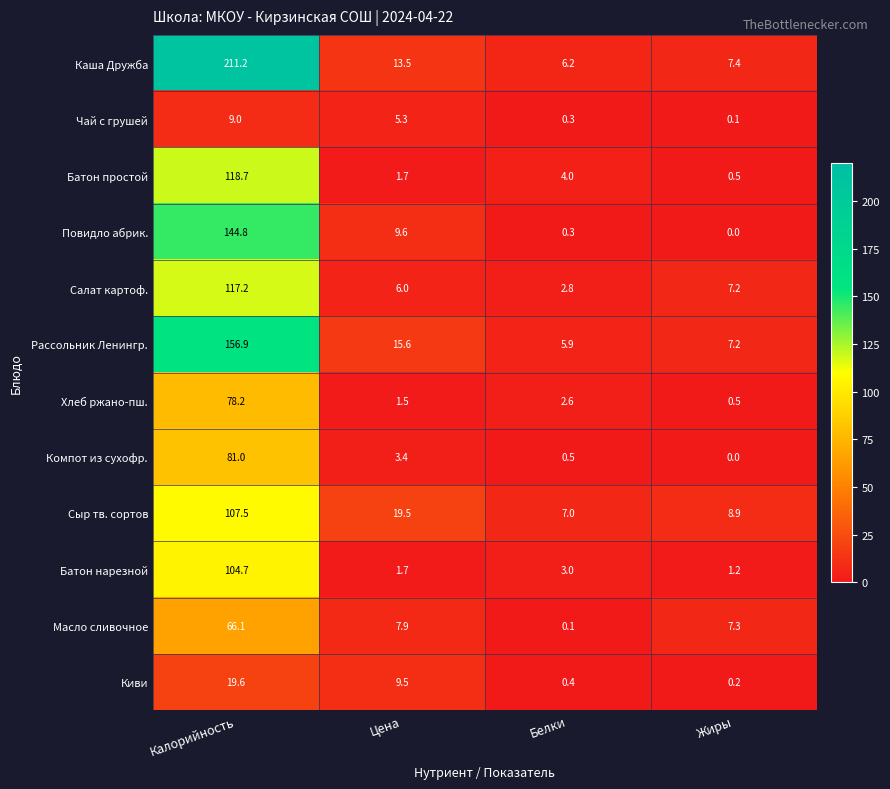

How many positive values does the Компот из сухофр. series have?

3